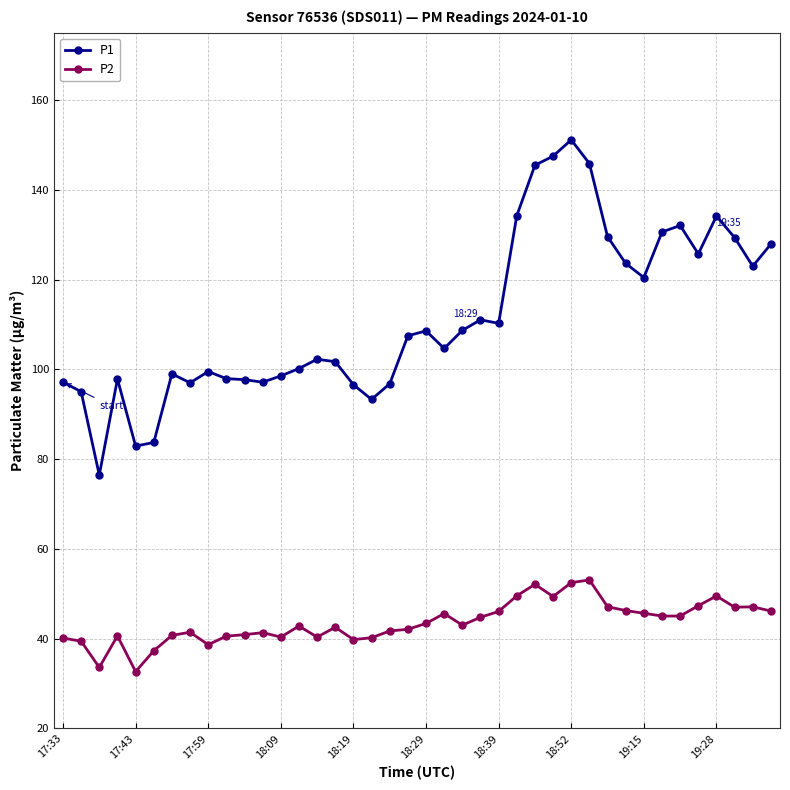

What is the difference between the maximum and minimum values in the P1 series?

74.7